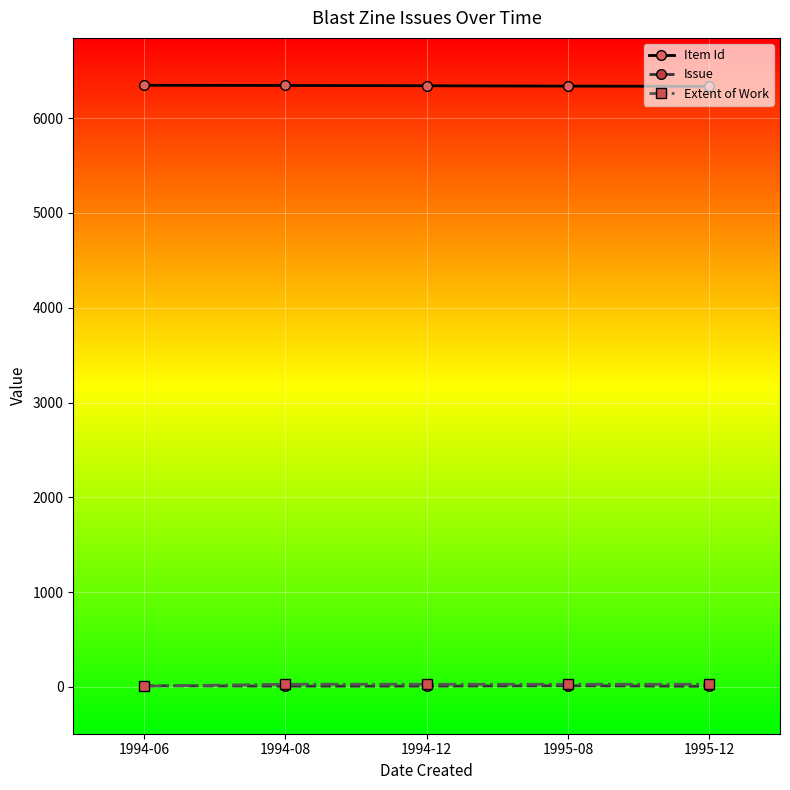

What is the label of the 2nd point from the left?

1994-08